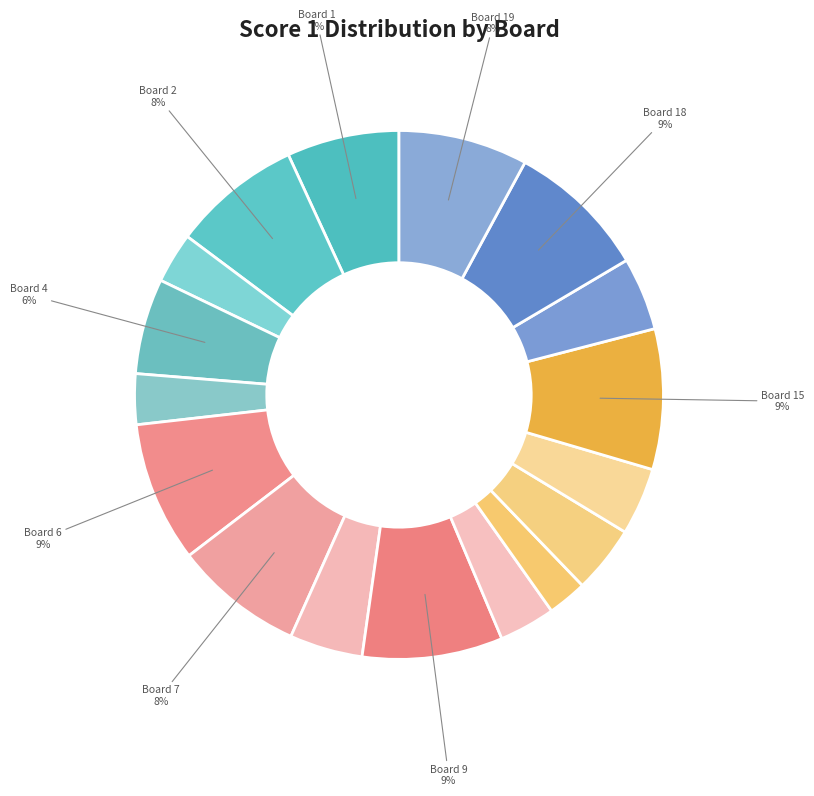

What is the largest slice in the pie chart?

Board 6